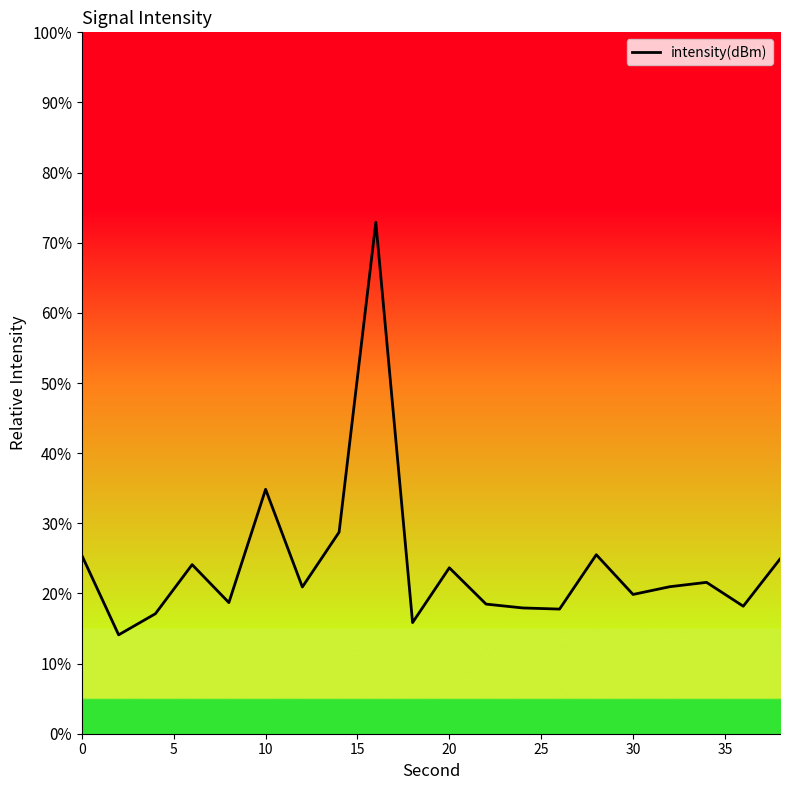

What is the smallest value displayed?

14.1